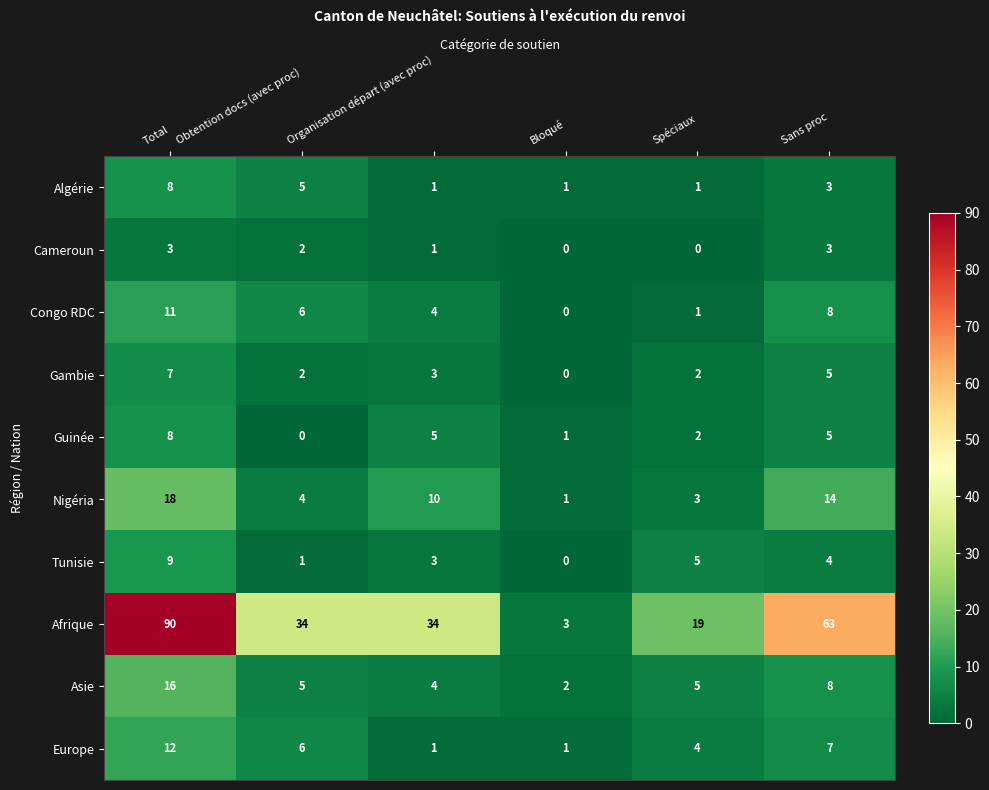

What is the average value of the Europe series?

5